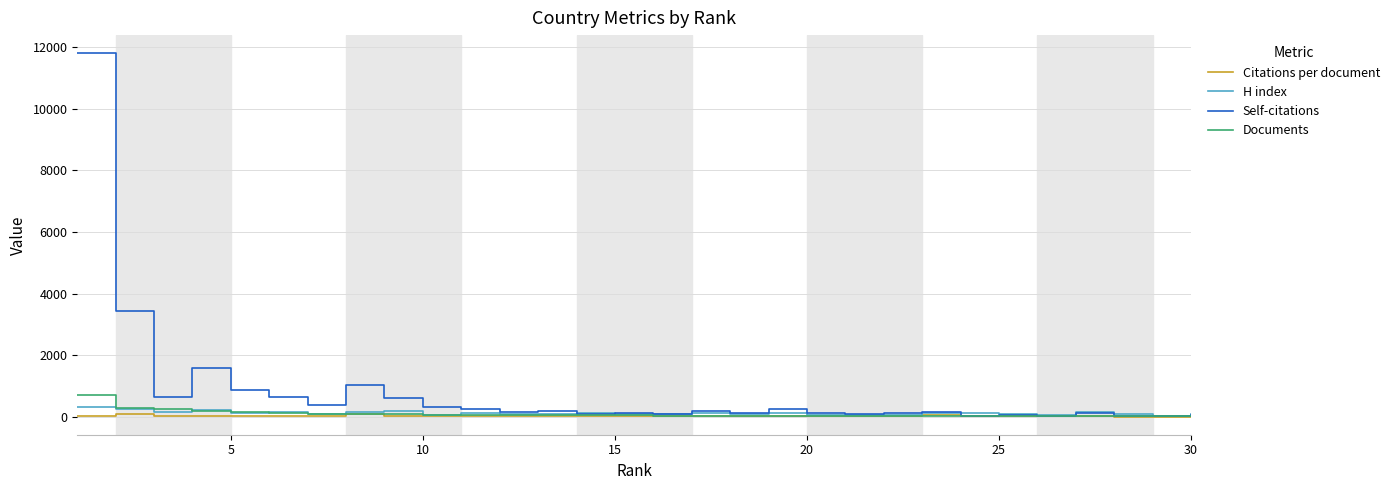

Which series has the largest total across all categories?

Self-citations